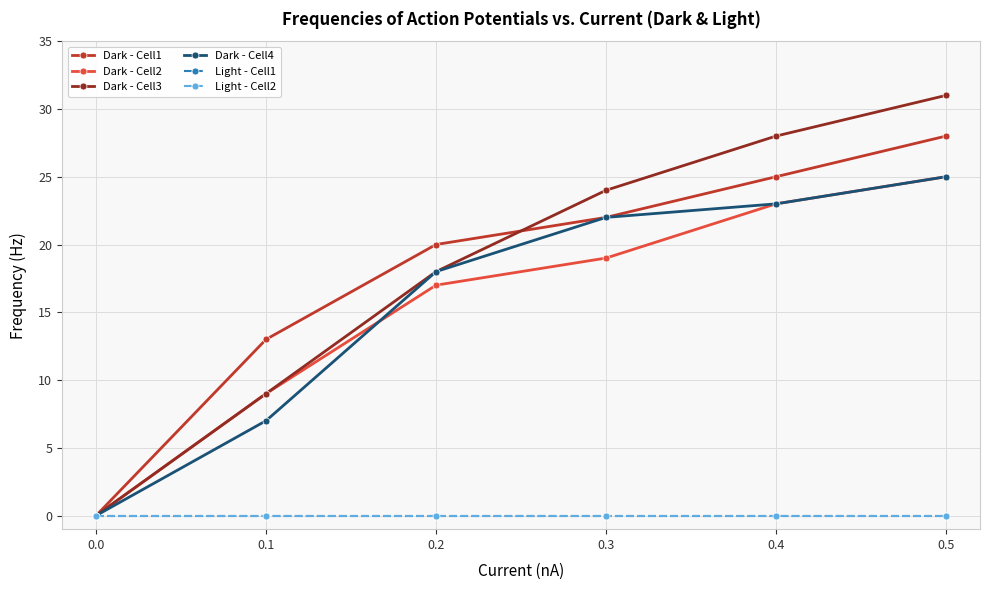

Does the chart have visible grid lines?

Yes